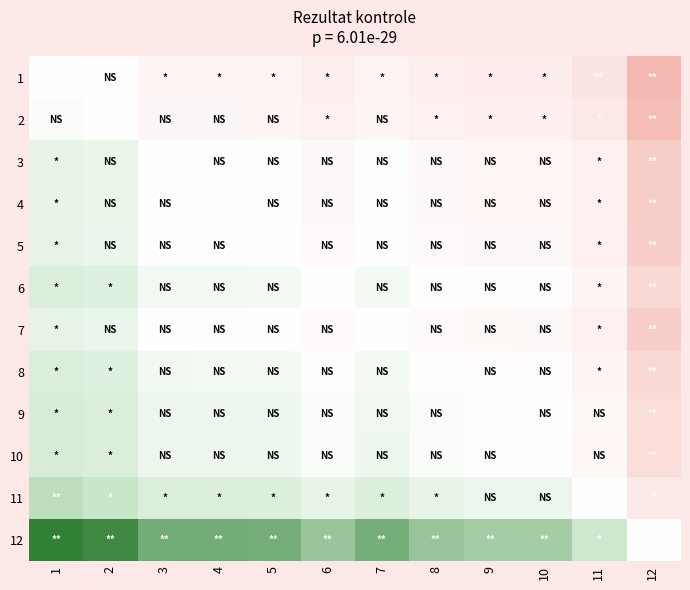

Between 8 and 7, which is larger?

7